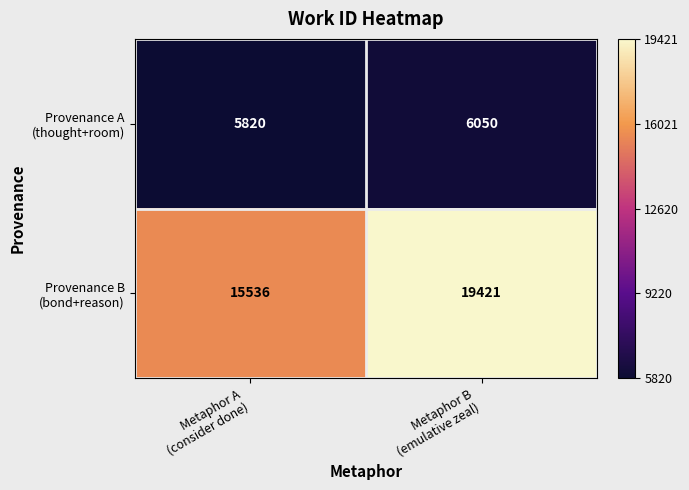

What is the greatest value displayed?

19421